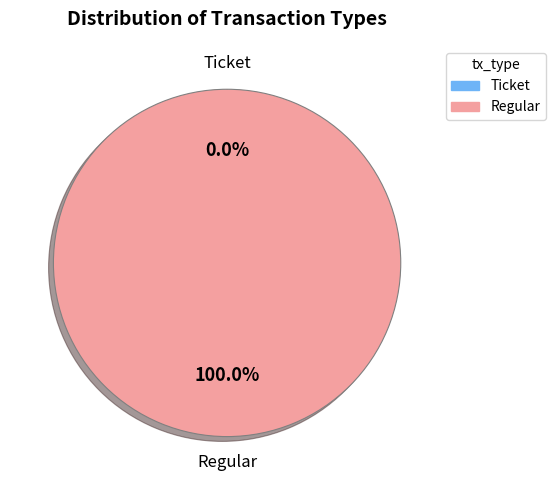

Is the sum of Regular and Ticket greater than half?

Yes